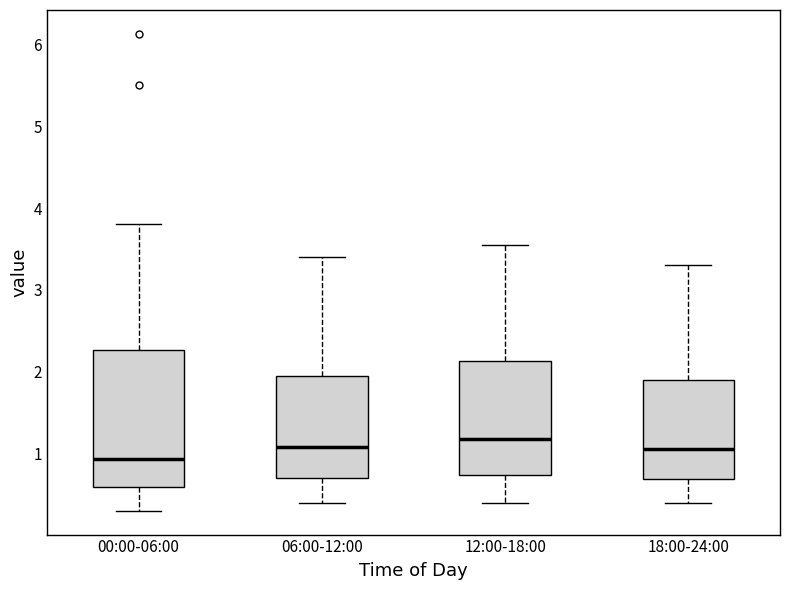

Reading left to right, read every box against the y-axis: the position of its median line, the range the box covers, and the ends of its whiskers. The values are not printed on the chart, so give them approximately, as read against the axis.

00:00-06:00: median 0.9, box 0.6 to 2.3, whiskers 0.3 to 3.8
06:00-12:00: median 1.1, box 0.7 to 2.0, whiskers 0.4 to 3.4
12:00-18:00: median 1.2, box 0.7 to 2.1, whiskers 0.4 to 3.6
18:00-24:00: median 1.1, box 0.7 to 1.9, whiskers 0.4 to 3.3